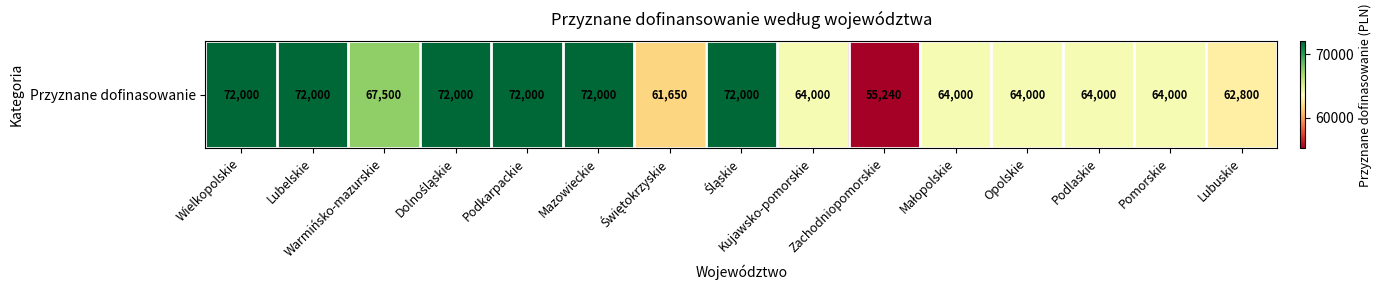

Reading left to right, transcribe all the data shown in this chart.

72000	72000	67500	72000	72000	72000	61650	72000	64000	55240	64000	64000	64000	64000	62800